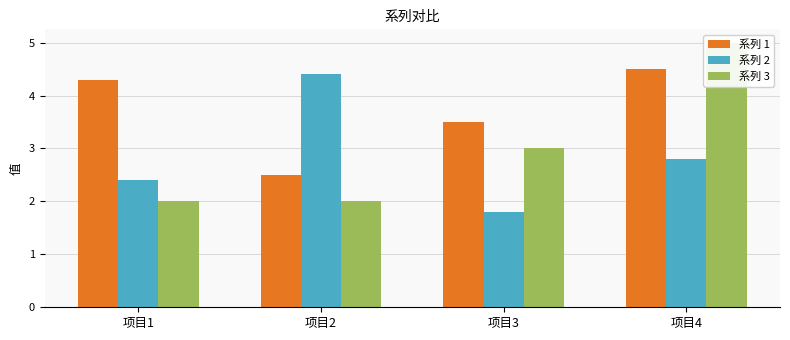

Where is 系列 2 nearest to the value 3?

项目4